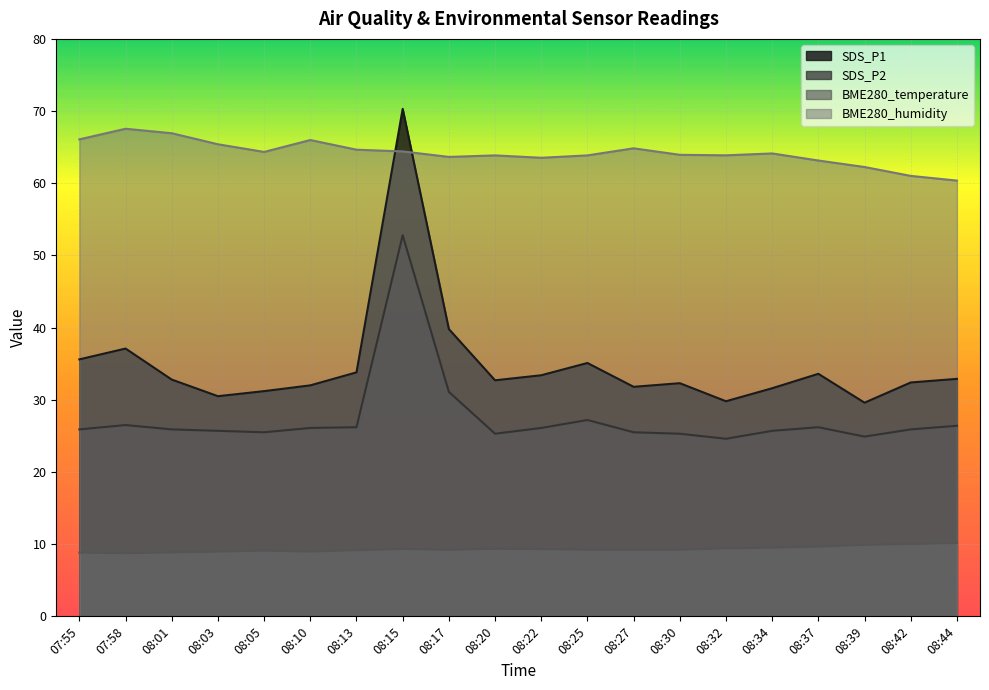

At how many categories does at least one series exceed 40?

20